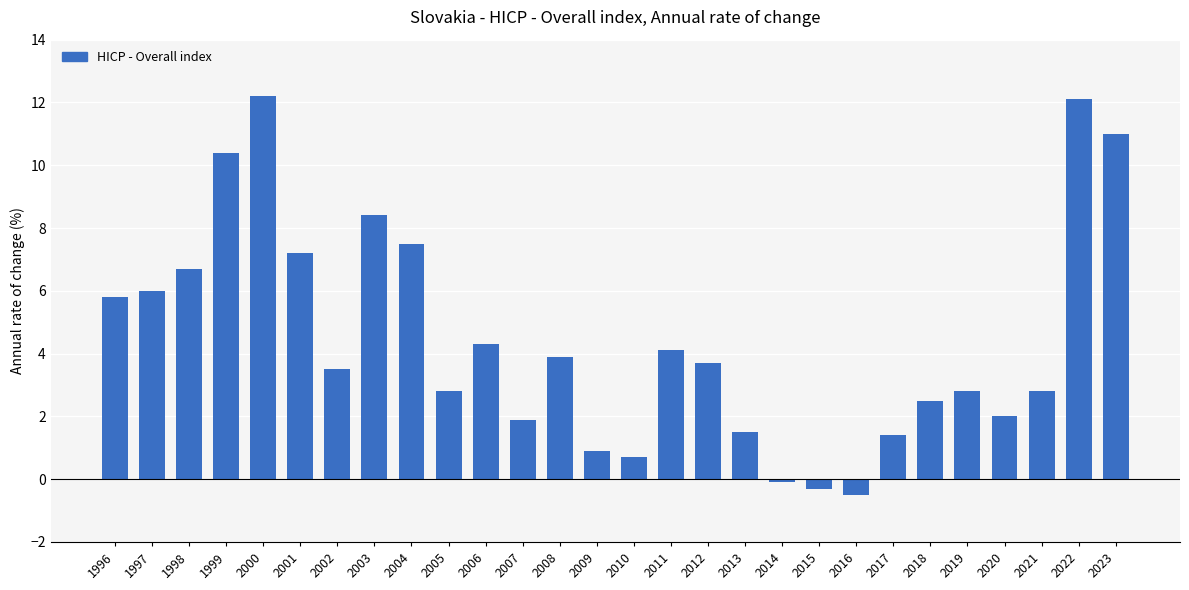

Between 2022 and 2004, which is larger?

2022